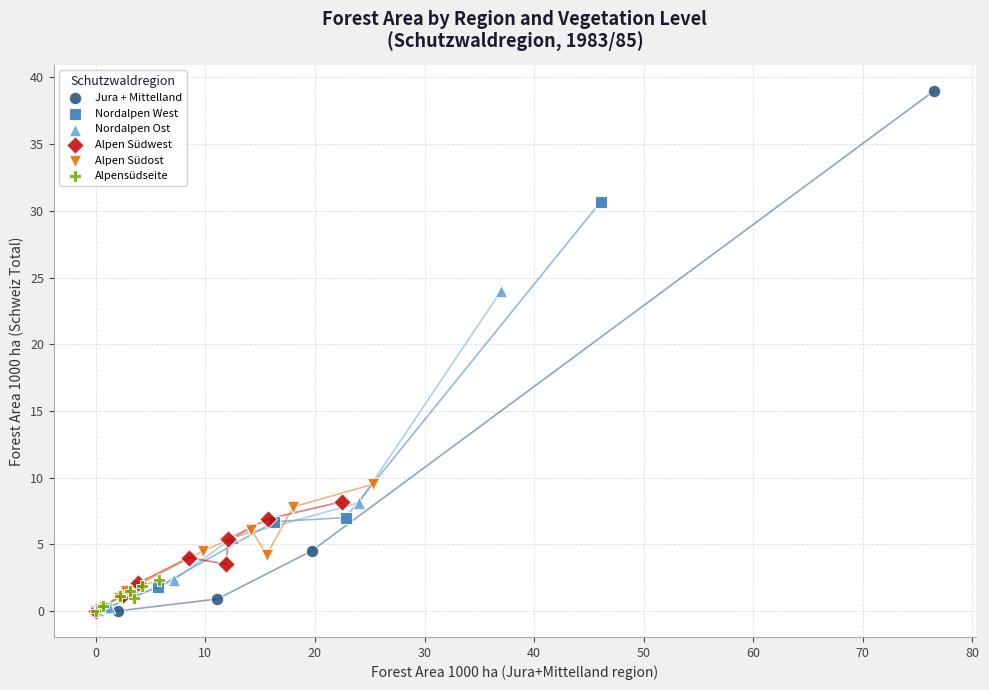

Which series contains the highest Y value?

Jura + Mittelland